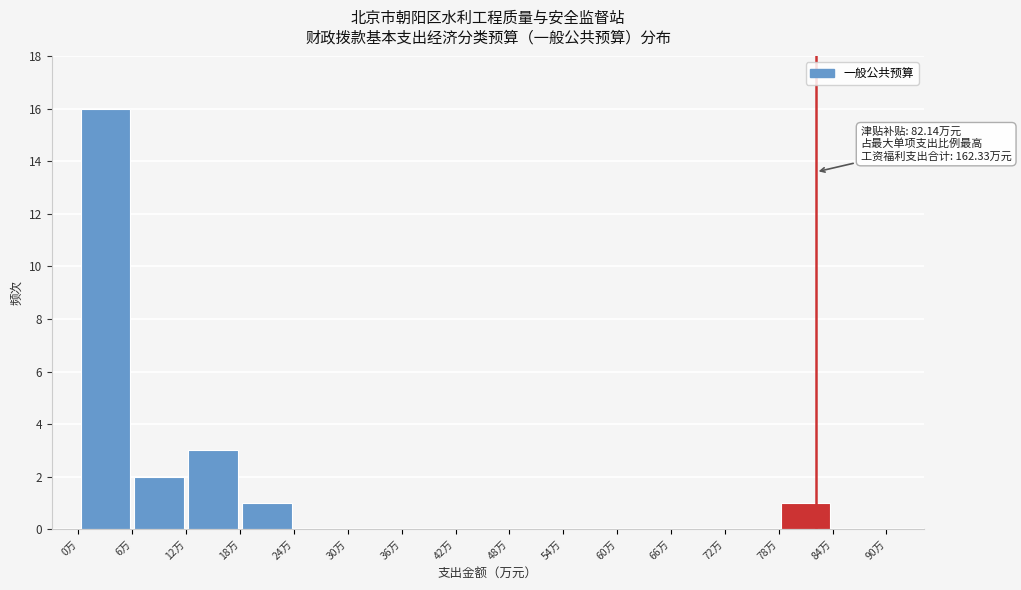

Which range on the x-axis has the tallest bar?

0 to 6